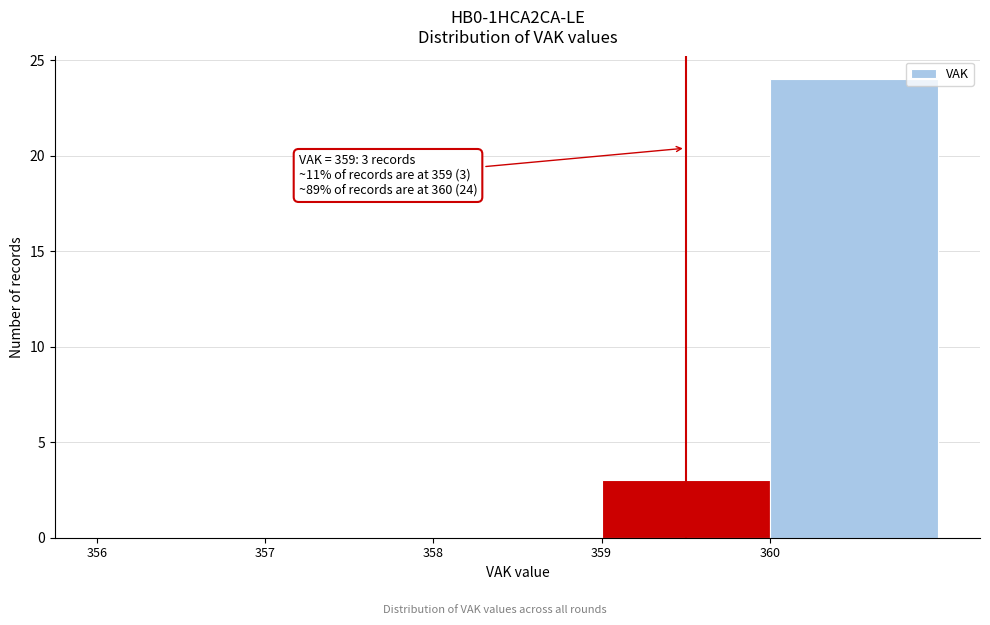

Over which range of the x-axis is the bar tallest?

360 to 361